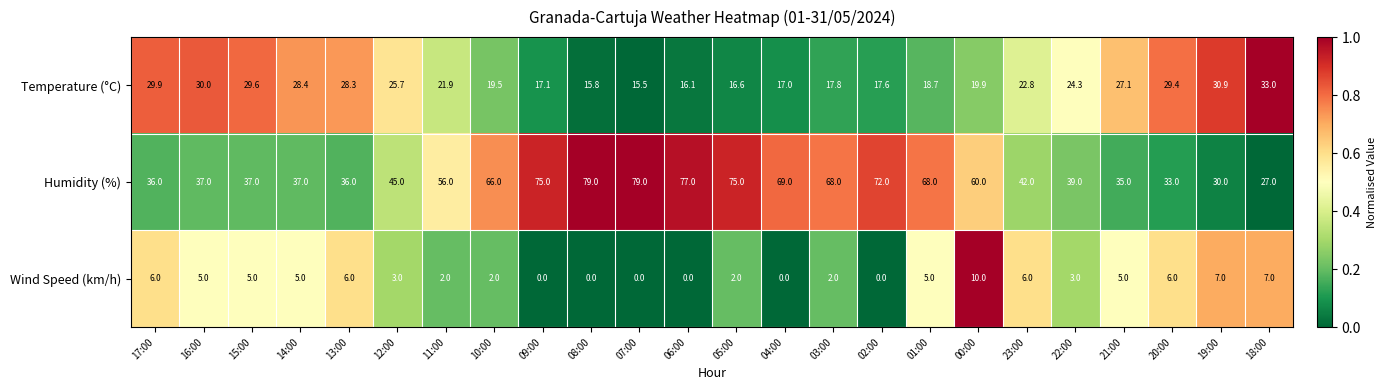

Which series has the largest range (max minus min)?

Humidity (%)